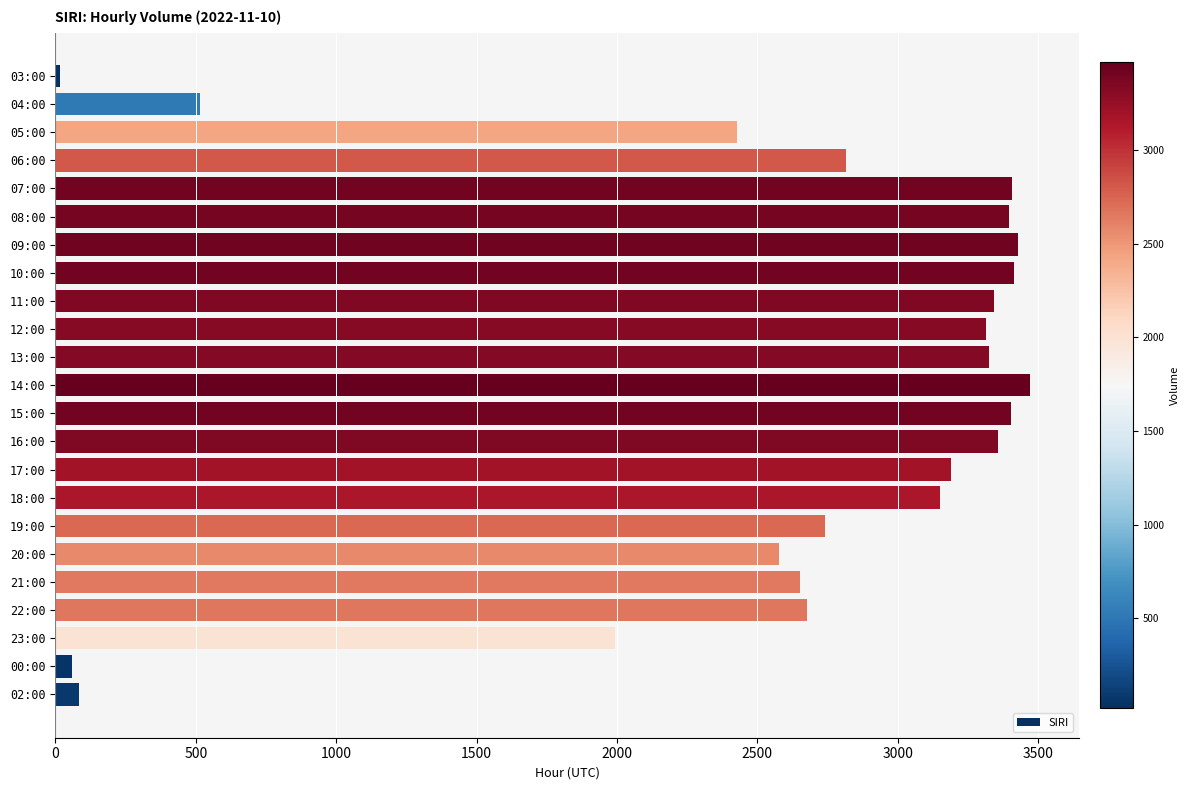

What is the greatest value displayed?

3471